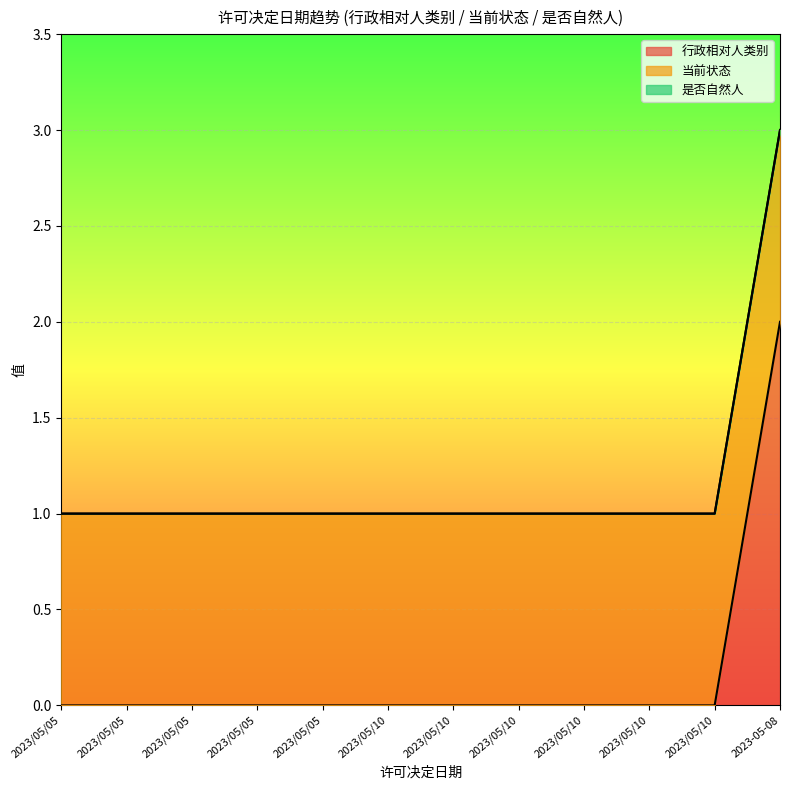

How many categories are shown in the chart?

12